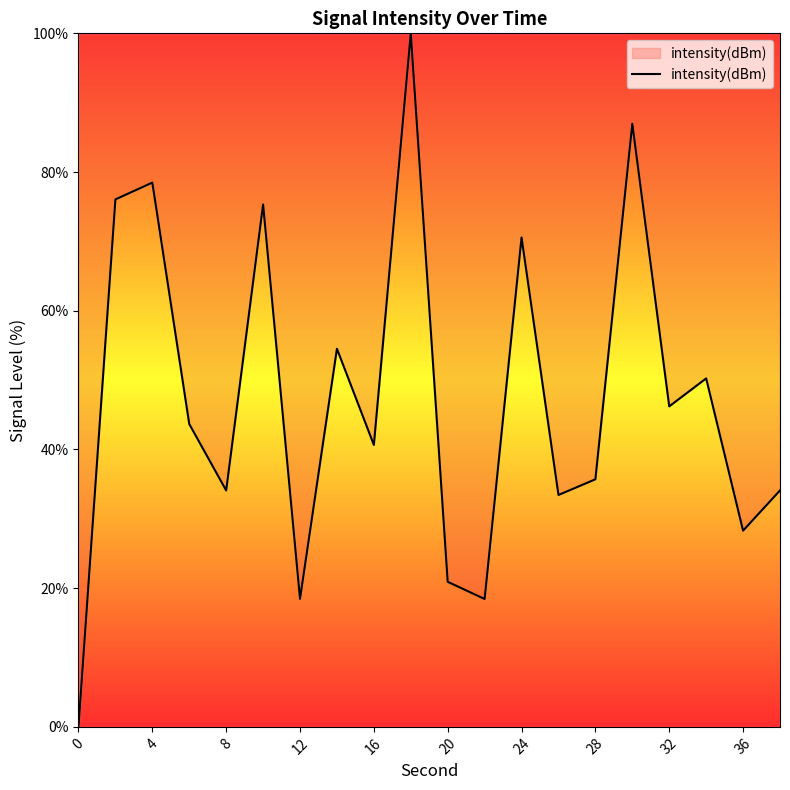

What is the maximum value shown in the chart?

100.0